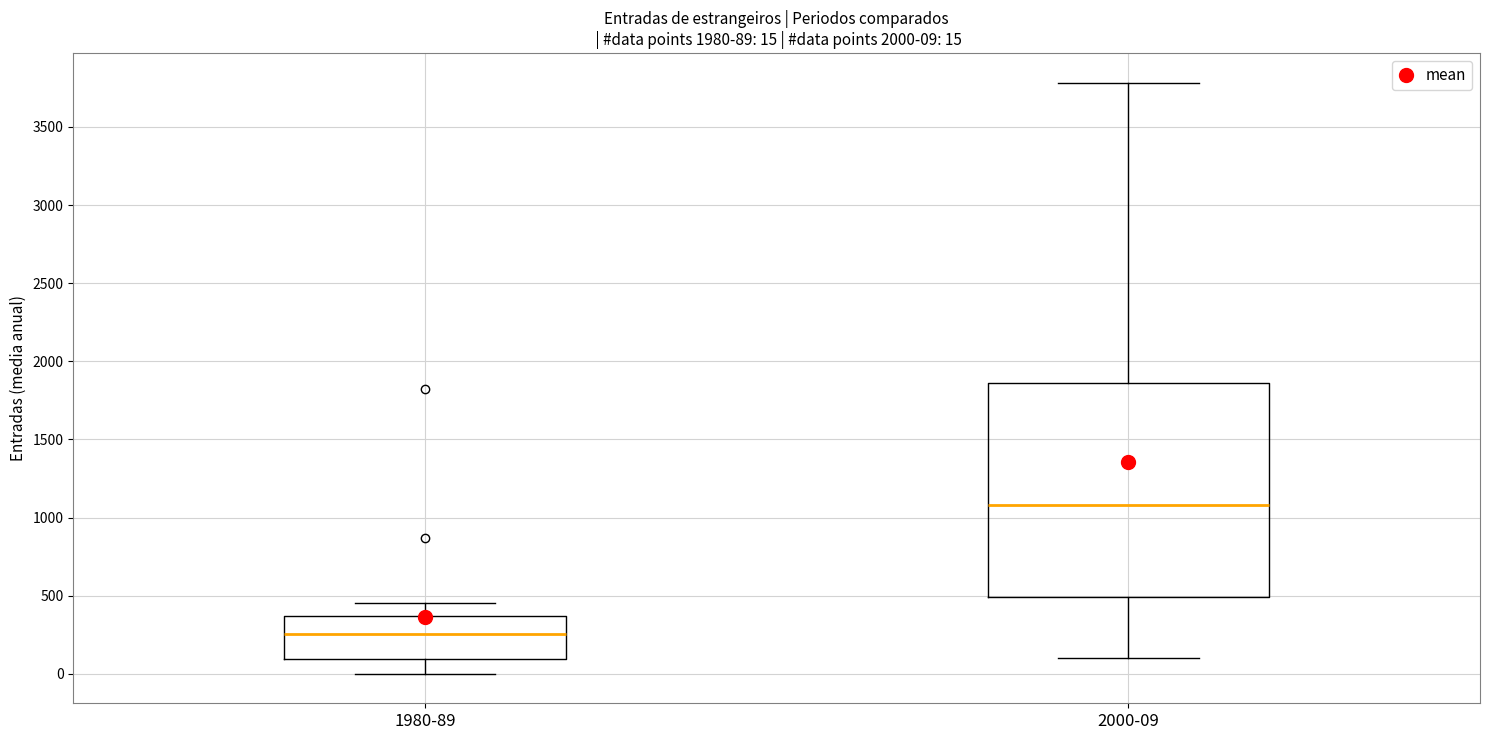

Comparing the boxes themselves (not the whiskers), which one is the tallest?

2000-09